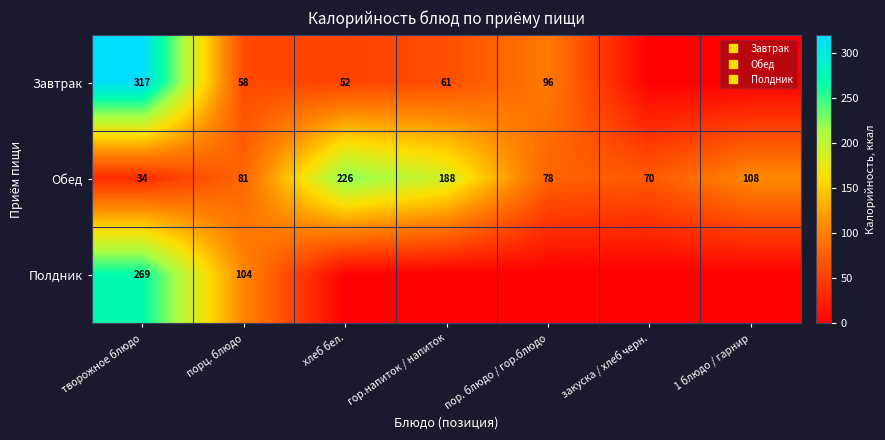

Is it true that Полдник equals 0.0 at хлеб бел.?

True